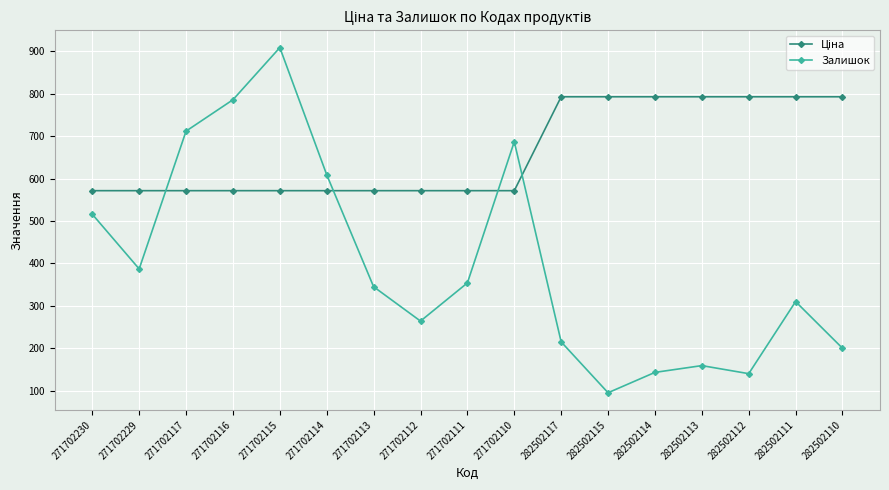

What is the maximum value for Залишок?

909.0